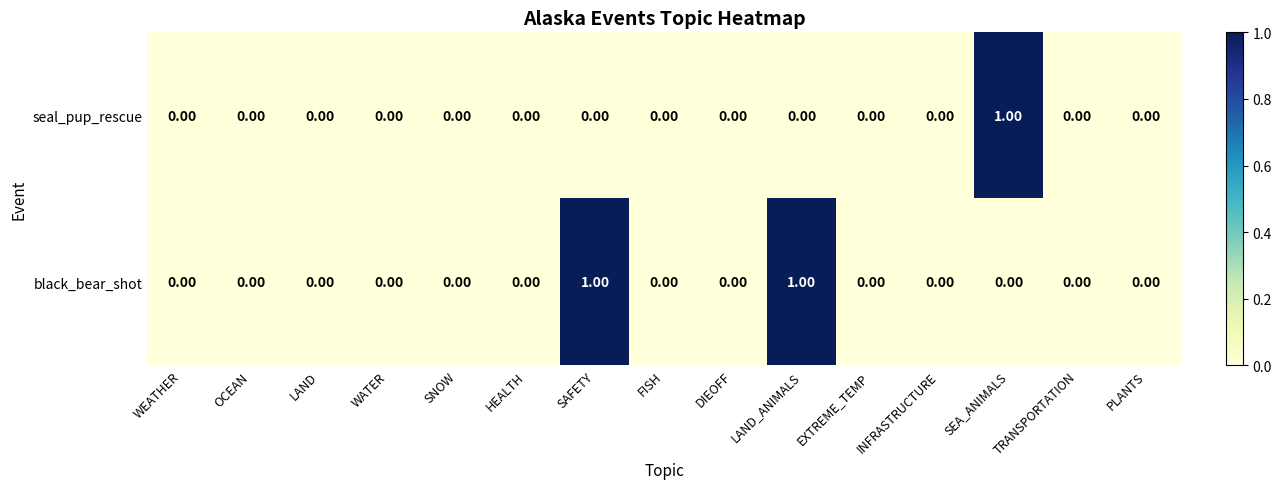

List the series in order of their overall mean, highest first.

black_bear_shot, seal_pup_rescue